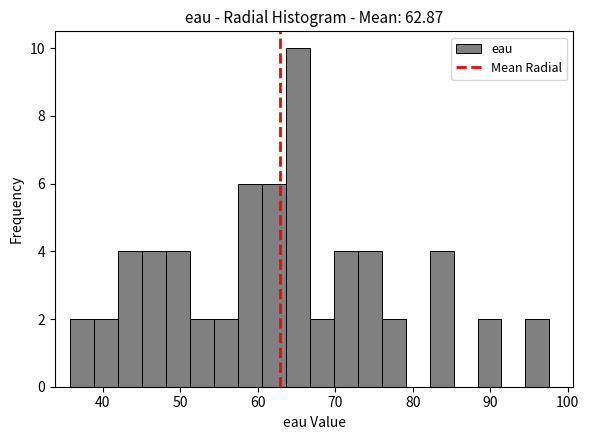

Read against the x-axis, roughly where is the centre of the tallest bar?

65